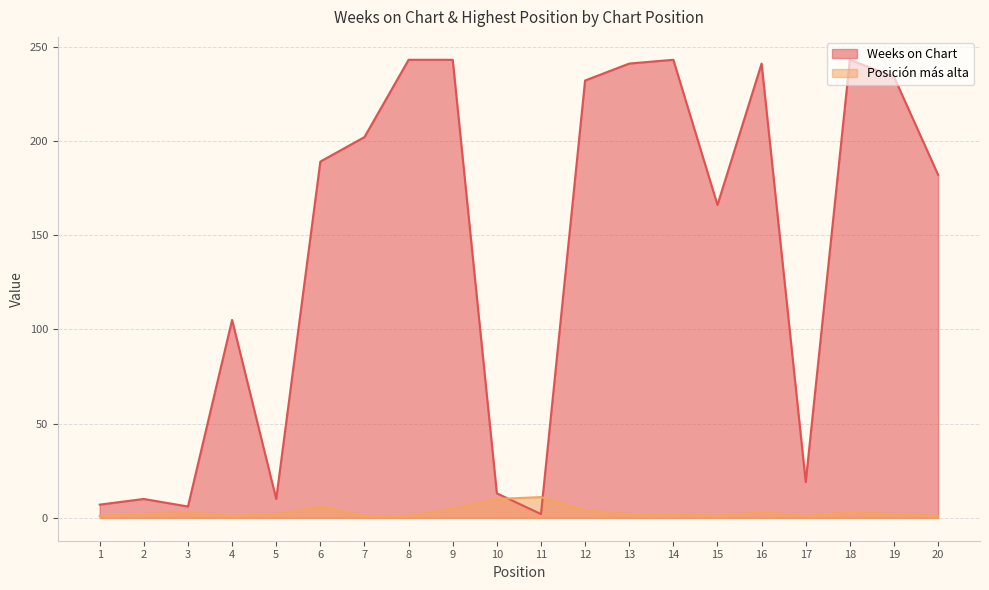

What is the sum of all Weeks on Chart values?

2831